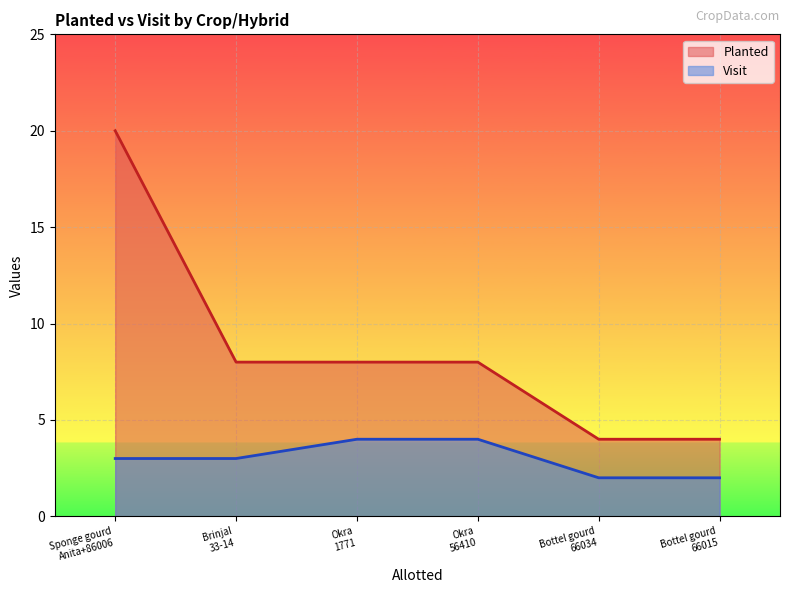

What are all the series names shown in the legend?

Planted, Visit